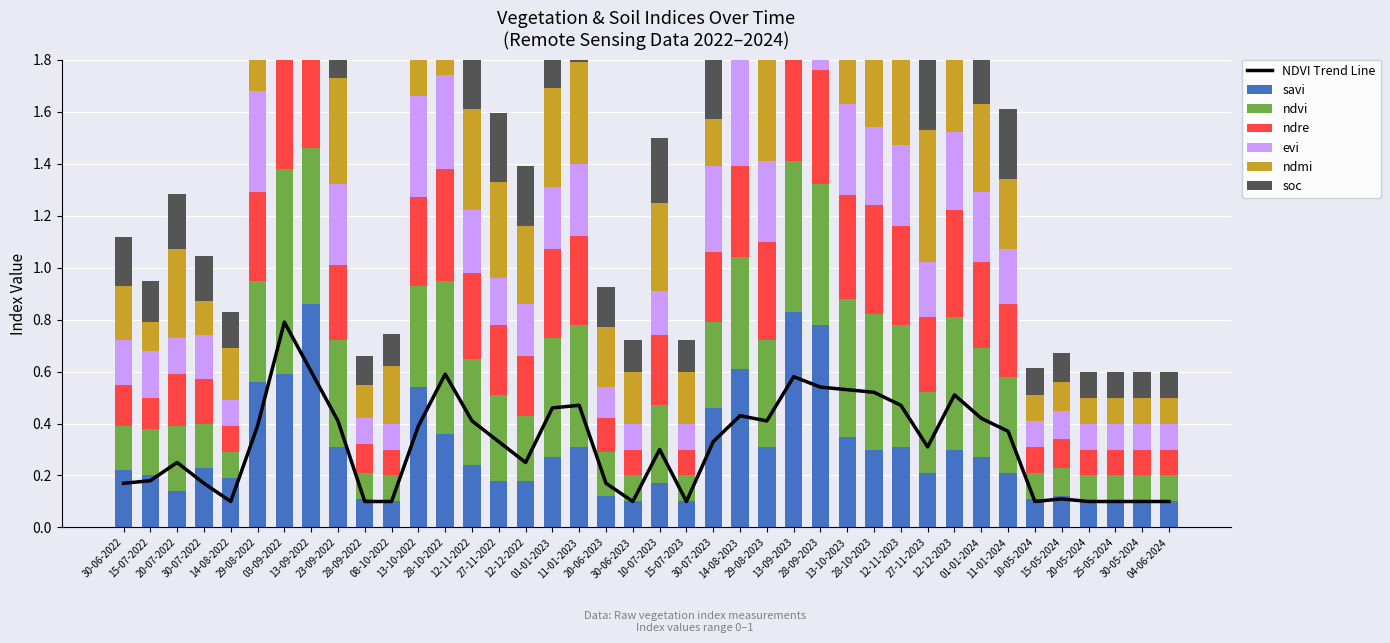

How many series are shown in this chart?

6